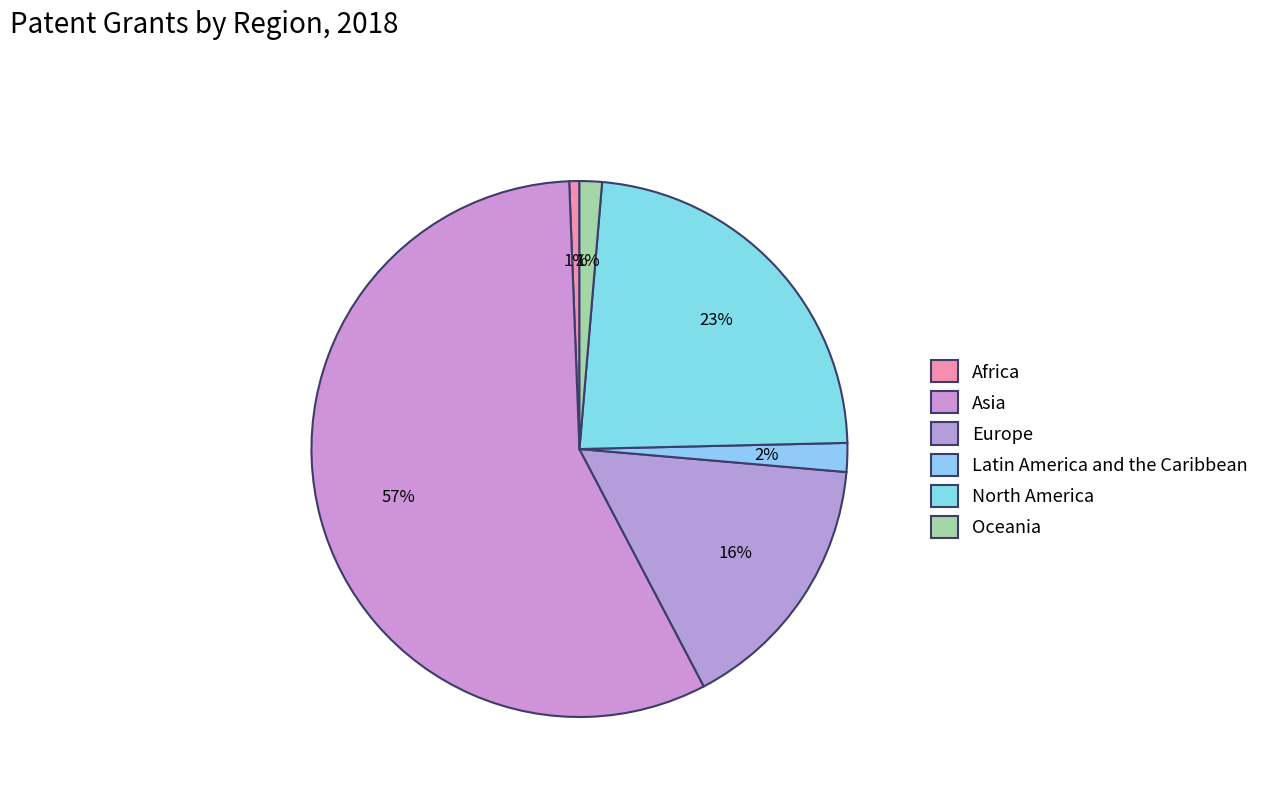

How many slices are in this pie chart?

6